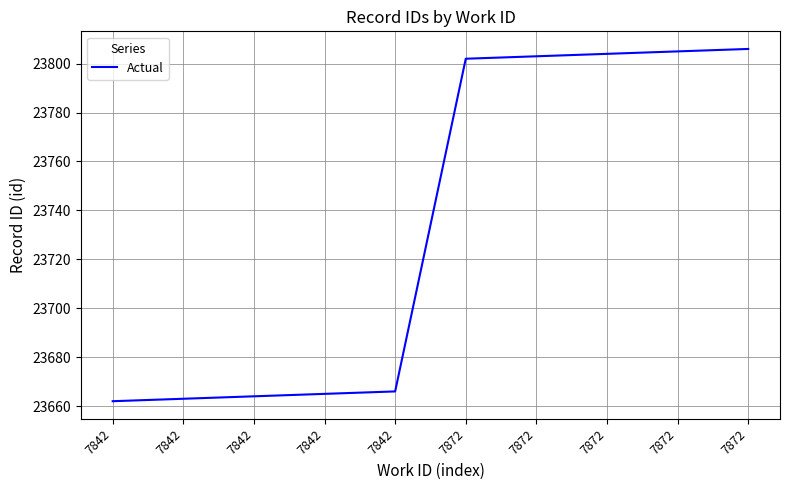

Which has a higher value, 7872 or 7842?

7872